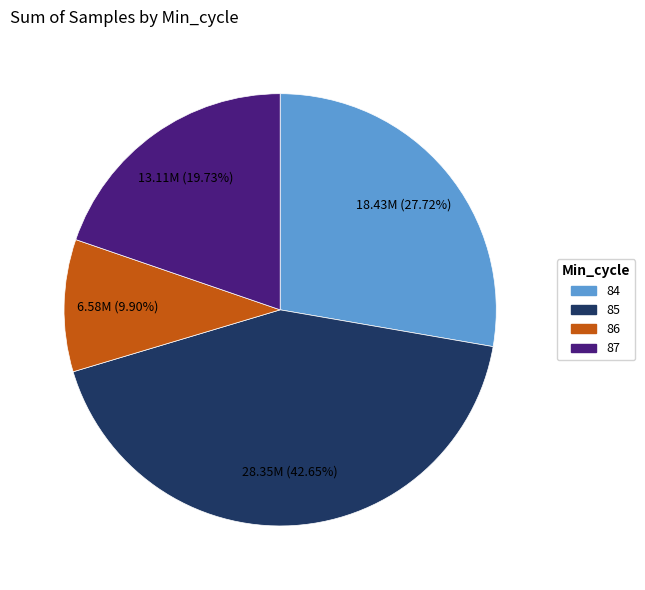

To the nearest percent, what is the average slice percentage?

25%